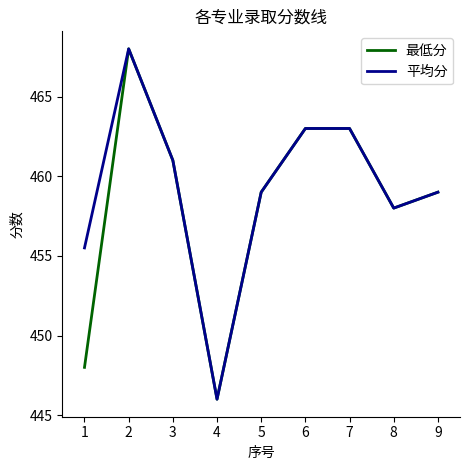

Where is 最低分 nearest to the value 457?

8